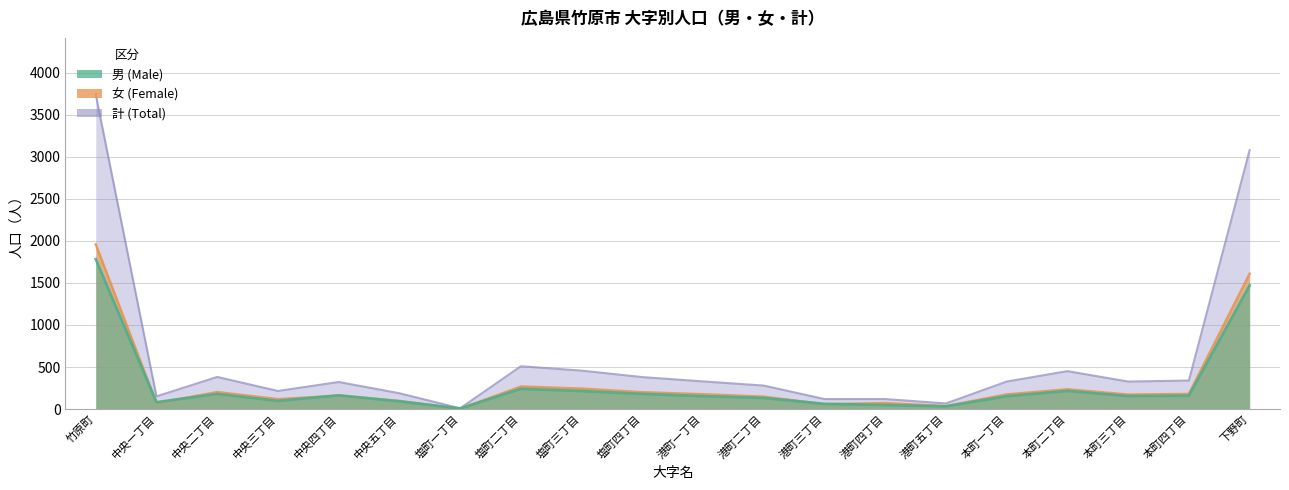

Which category has the highest value across all series?

竹原町